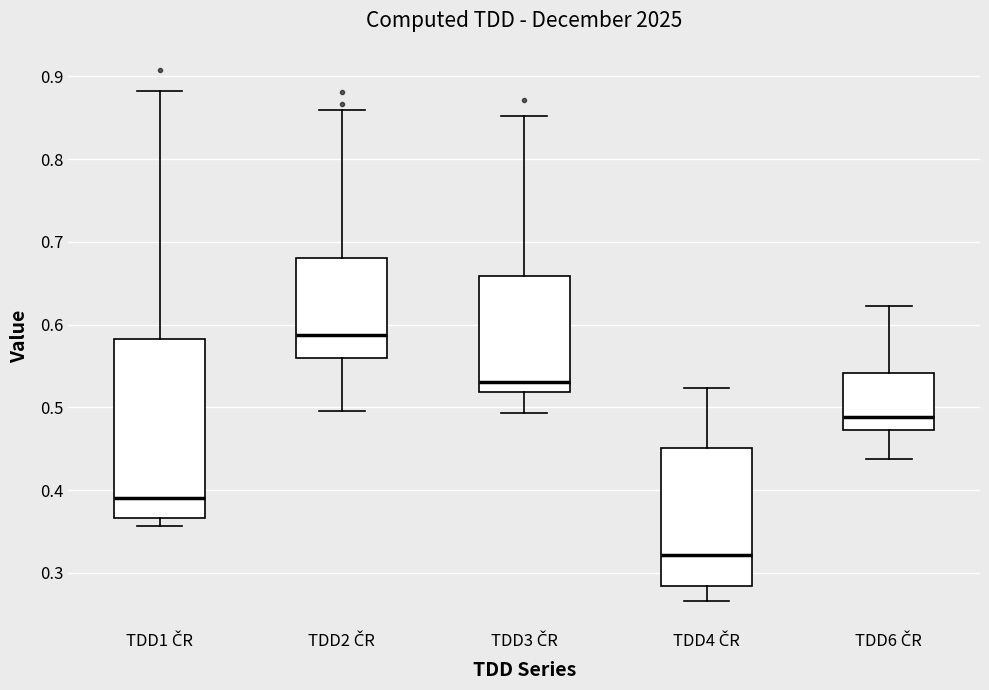

Reading left to right, transcribe this box plot: for each box, give where its median line is, the range the box spans, and where its two whiskers end, as read against the y-axis. The values are not printed on the chart, so give them approximately, as read against the axis.

TDD1 ČR: median 0.39, box 0.37 to 0.58, whiskers 0.36 to 0.88
TDD2 ČR: median 0.59, box 0.56 to 0.68, whiskers 0.50 to 0.86
TDD3 ČR: median 0.53, box 0.52 to 0.66, whiskers 0.49 to 0.85
TDD4 ČR: median 0.32, box 0.28 to 0.45, whiskers 0.27 to 0.52
TDD6 ČR: median 0.49, box 0.47 to 0.54, whiskers 0.44 to 0.62